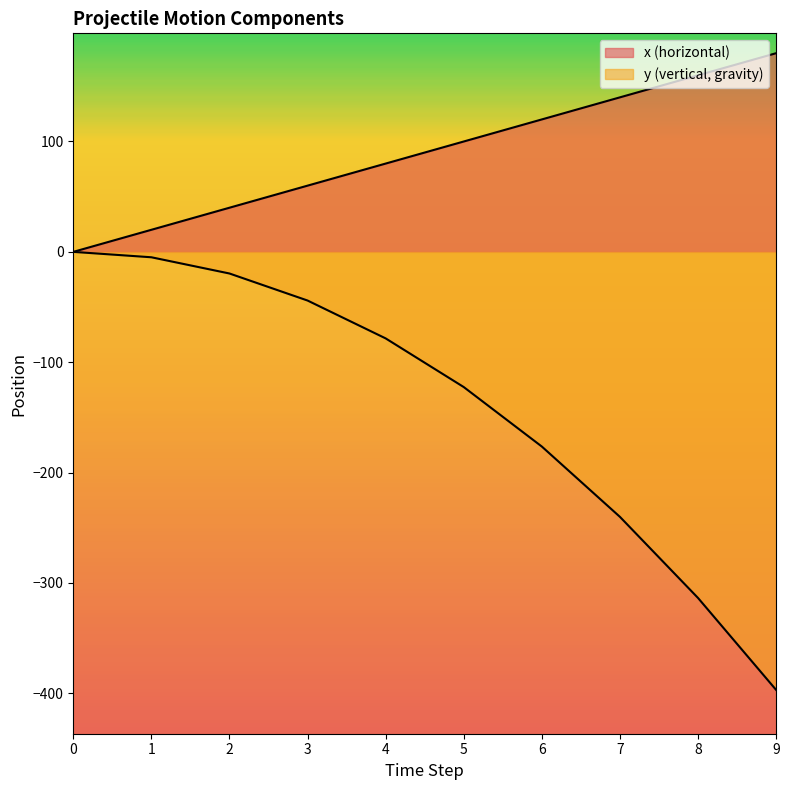

The value of x (horizontal) at 4 is 80.0. True or false?

True